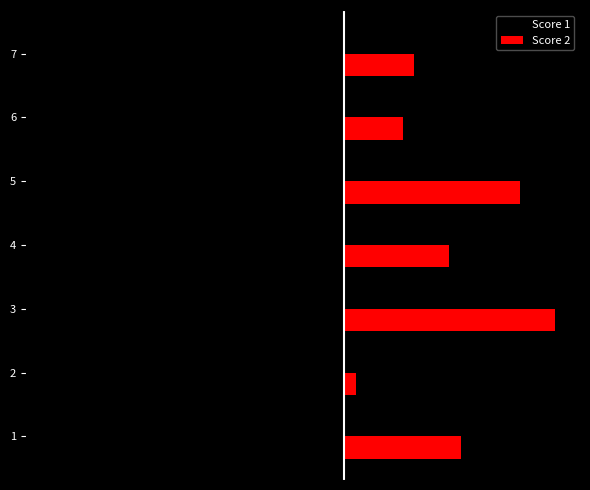

The Score 2 series shows 5 at 6. True or false?

True